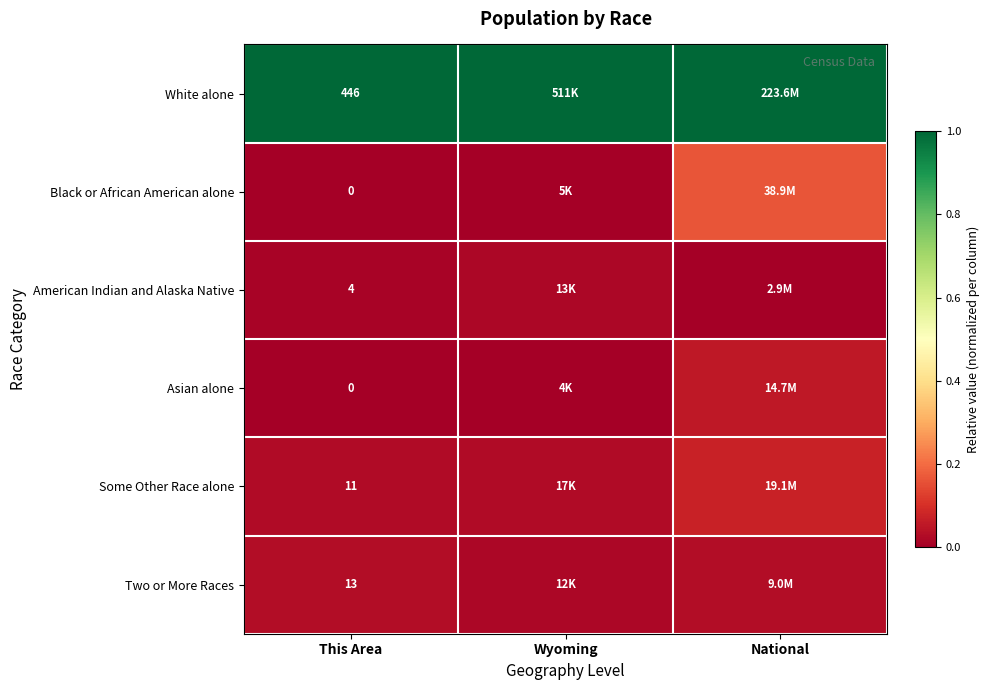

The value of Two or More Races at Wyoming is 0.0. True or false?

False